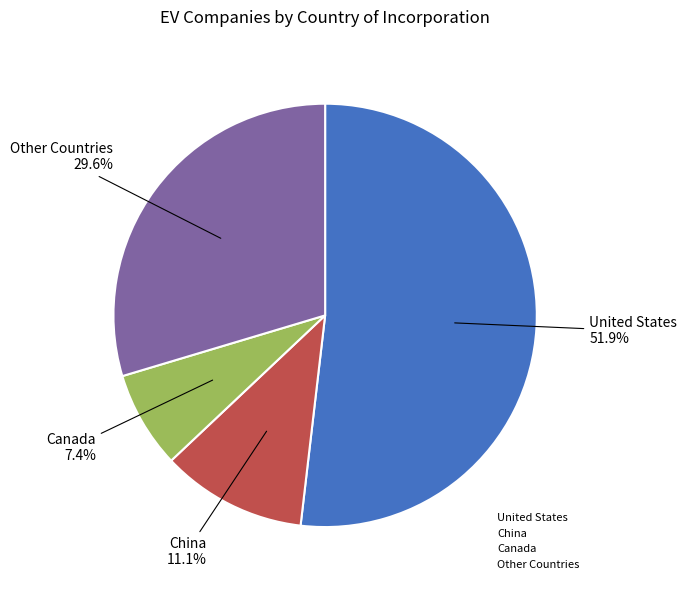

Which has a higher value, China or United States?

United States